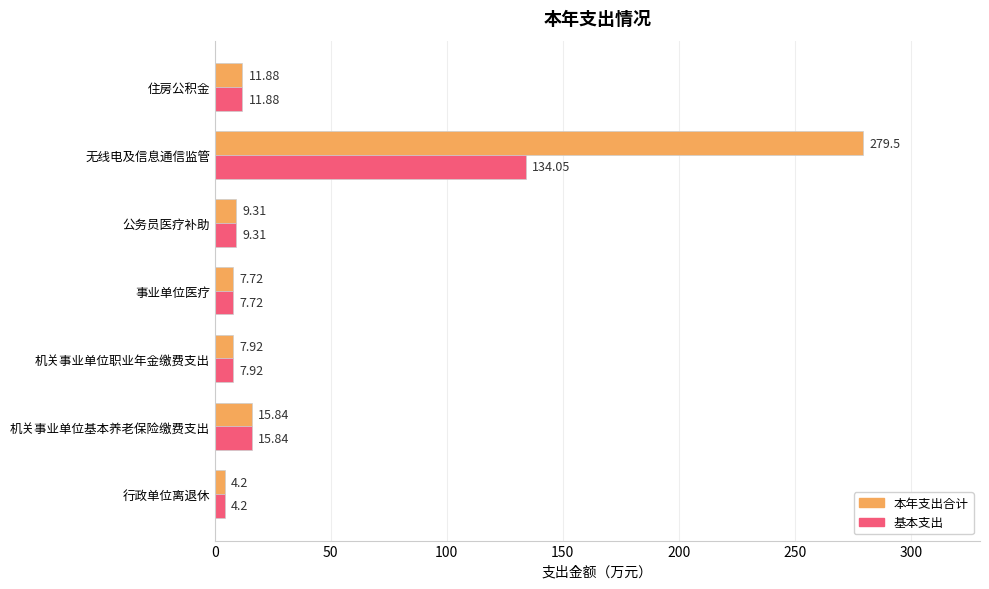

Which label corresponds to the largest value in the chart?

无线电及信息通信监管